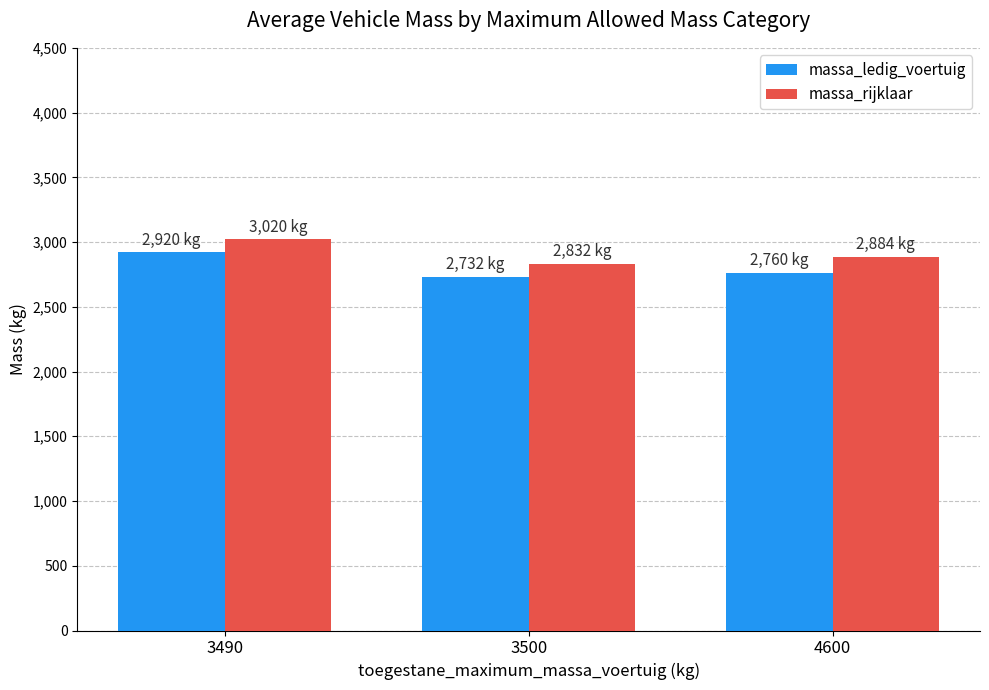

How many bars are there in each group?

2